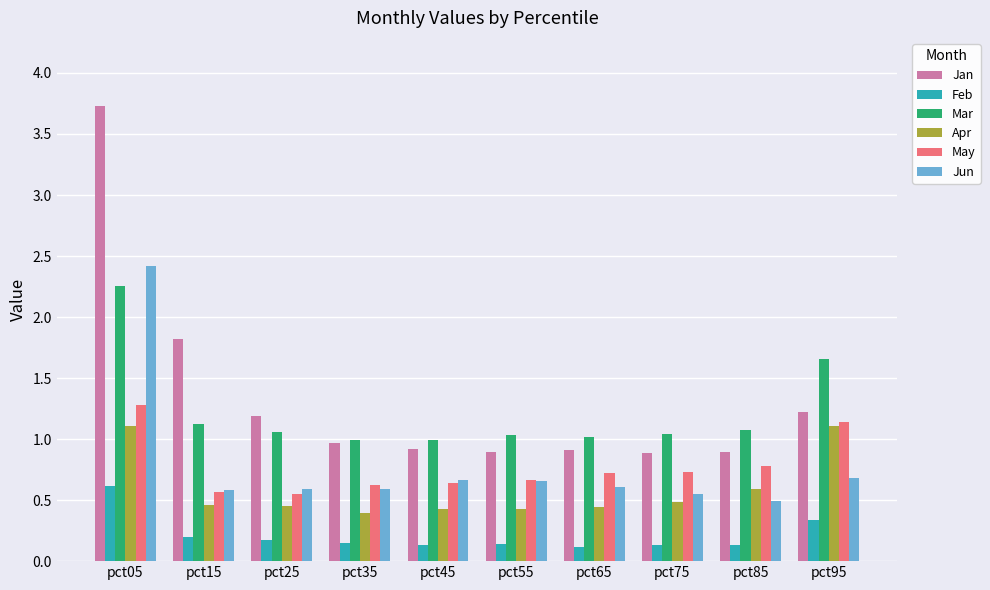

Which category has the highest value in the Jan series?

pct05